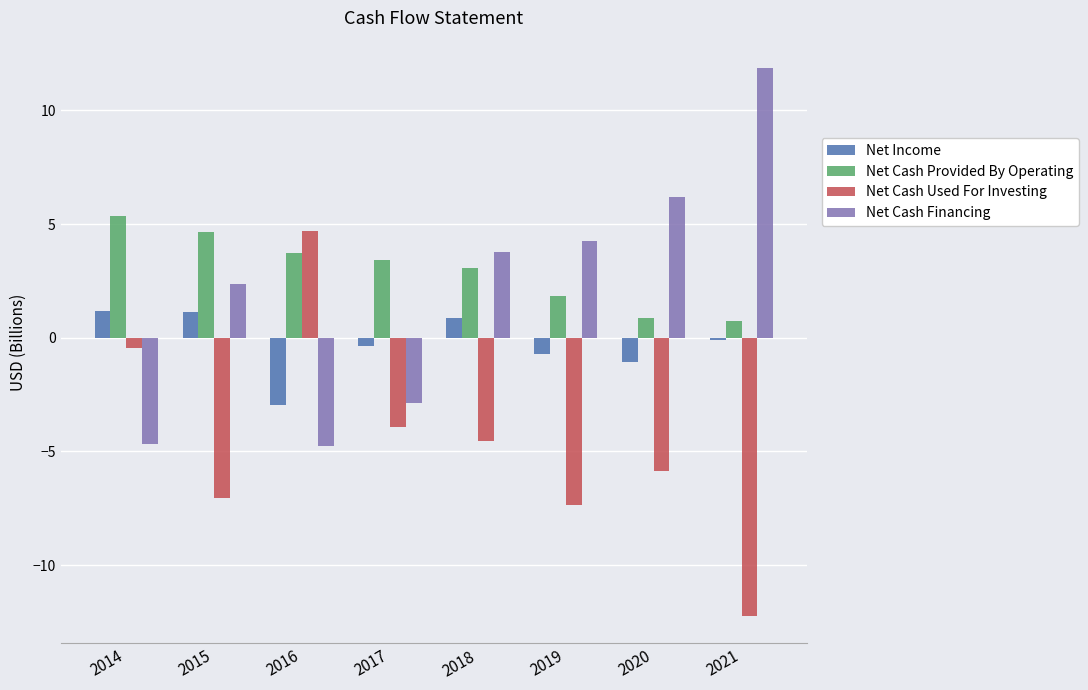

How many positive values does the Net Cash Used For Investing series have?

1